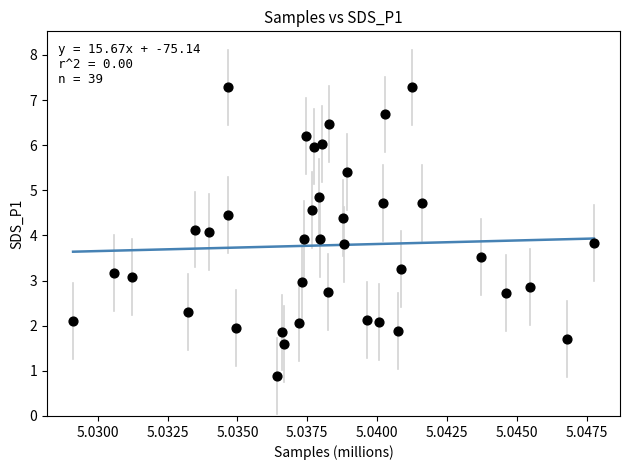

What is the range of Y values (max minus min)?

6.4